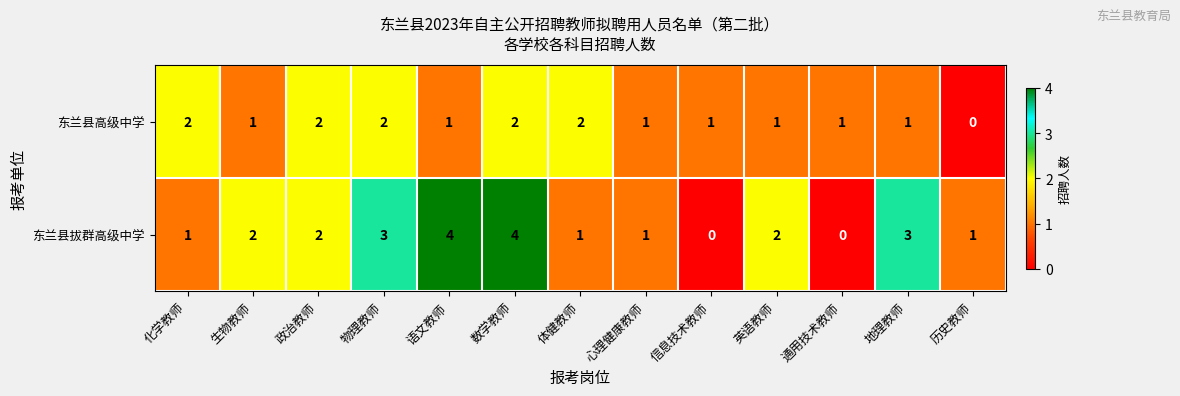

At how many categories does at least one series exceed 0?

13